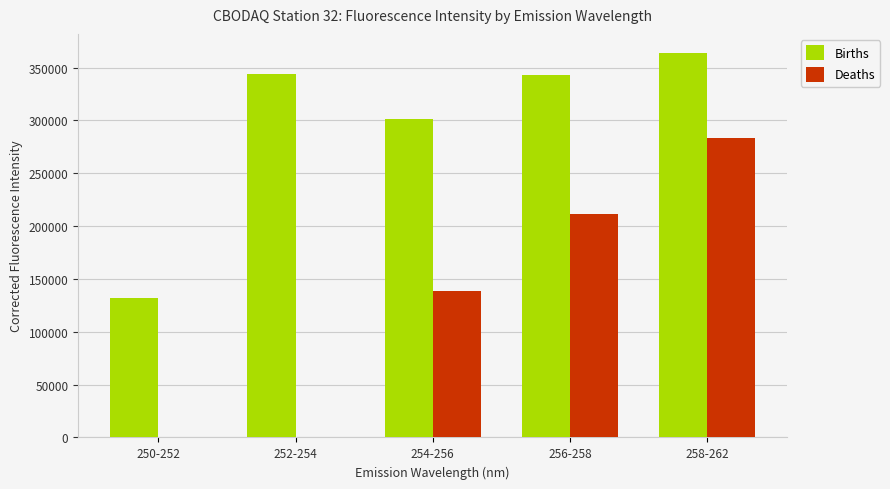

Is it true that Deaths equals 197230.9 at 258-262?

False